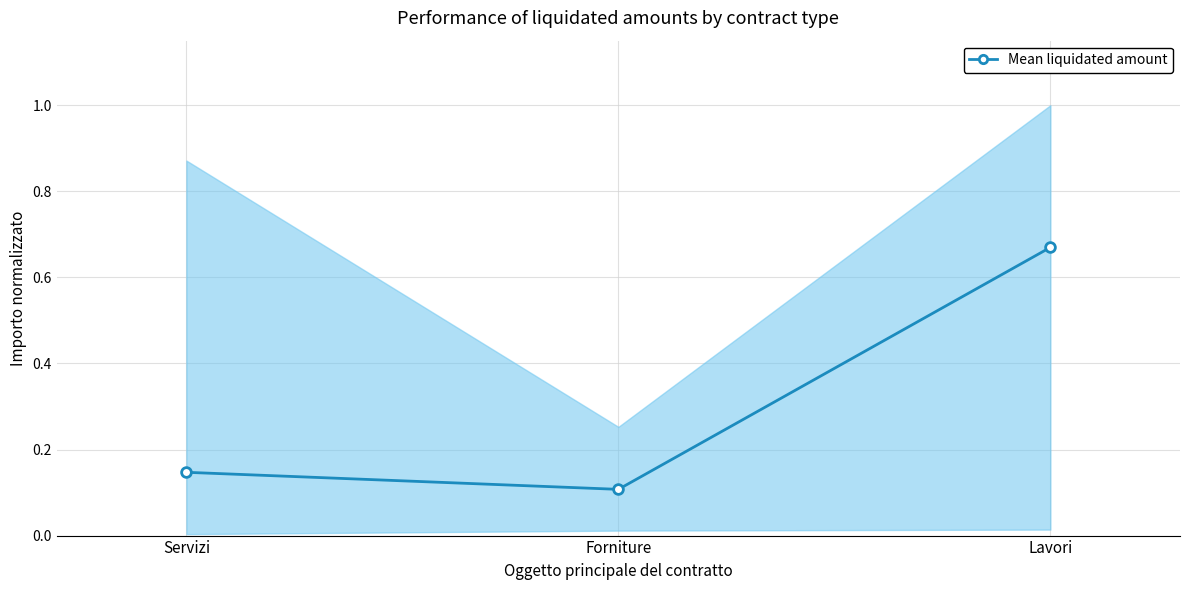

Reading left to right, list all the values displayed in this chart.

Servizi=0.1	Forniture=0.1	Lavori=0.7